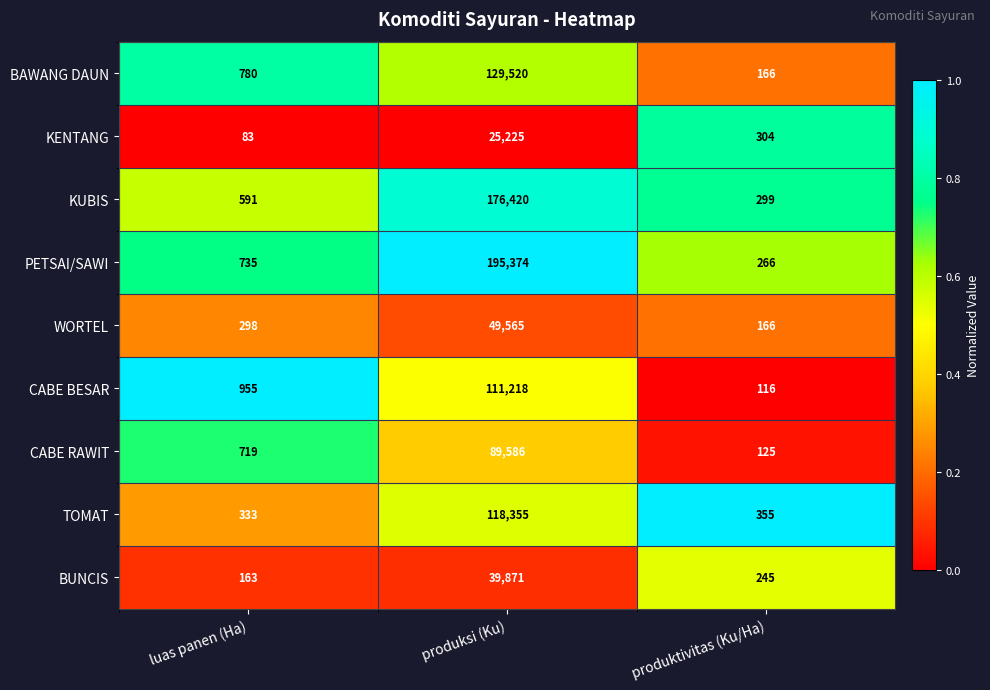

At which category is the sum across all series the highest?

produksi (Ku)